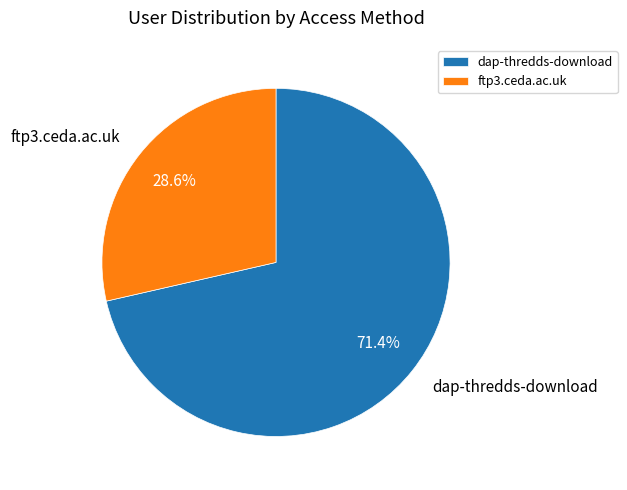

Which slice represents more than half of the pie?

dap-thredds-download